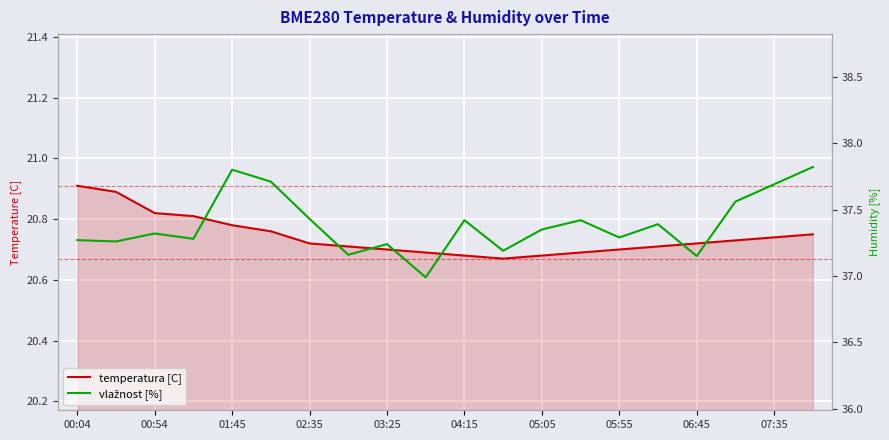

Is it true that vlažnost [%] equals 68.0 at 01:45?

False